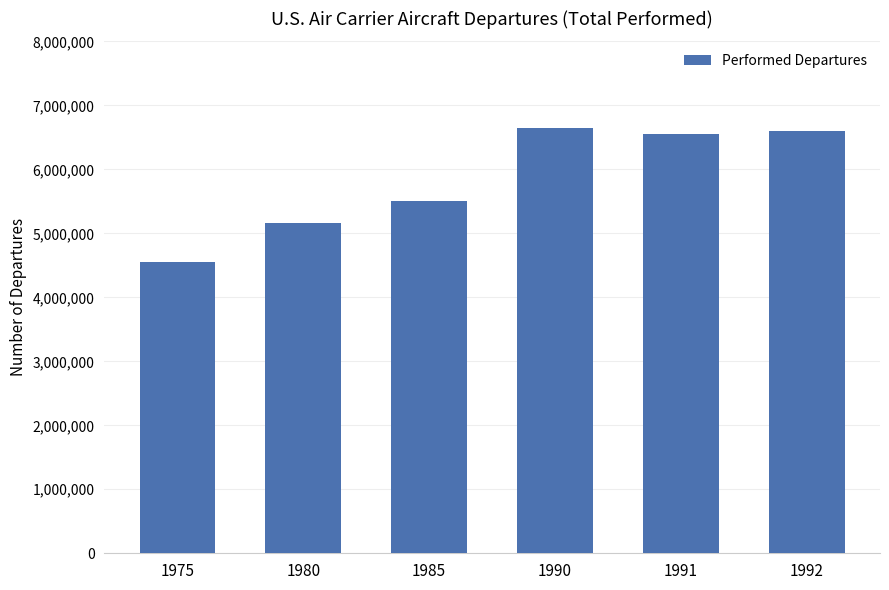

What is the greatest value displayed?

6641681